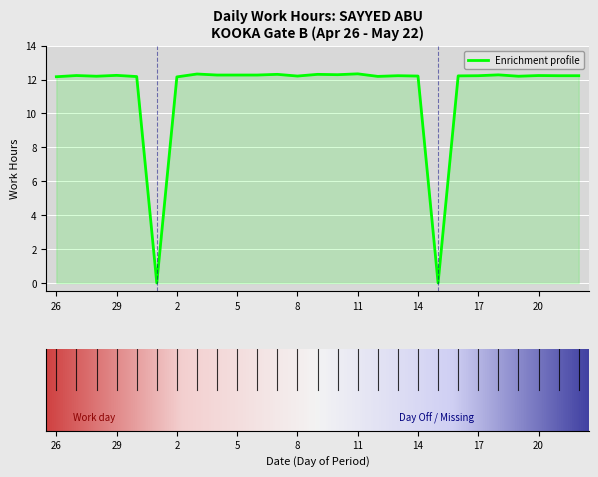

What is the difference between the maximum and minimum values?

12.3